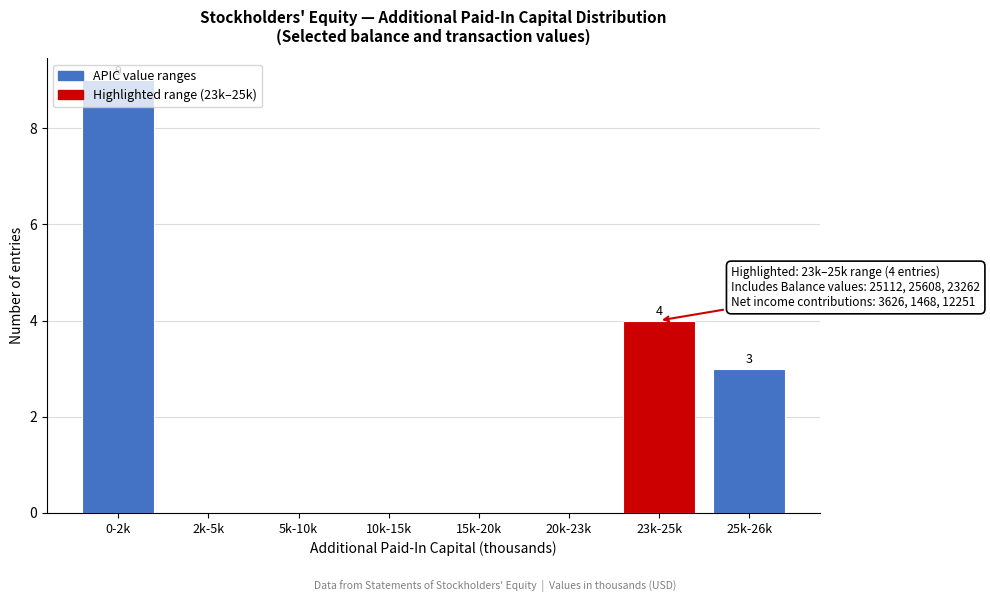

Which label corresponds to the largest value in the chart?

0-2k